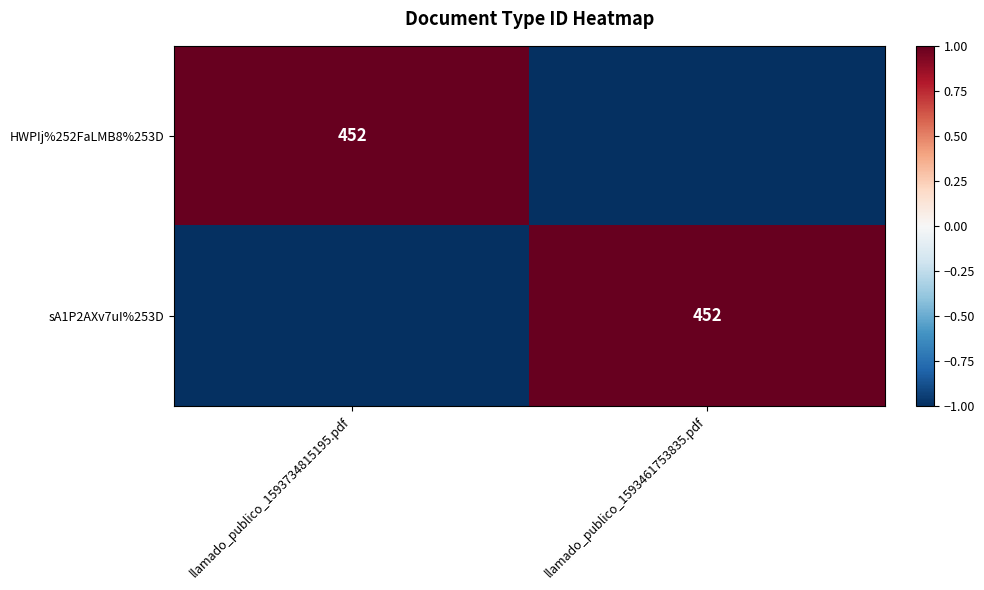

The value of HWPIj%252FaLMB8%253D at llamado_publico_1593734815195.pdf is 698. True or false?

False